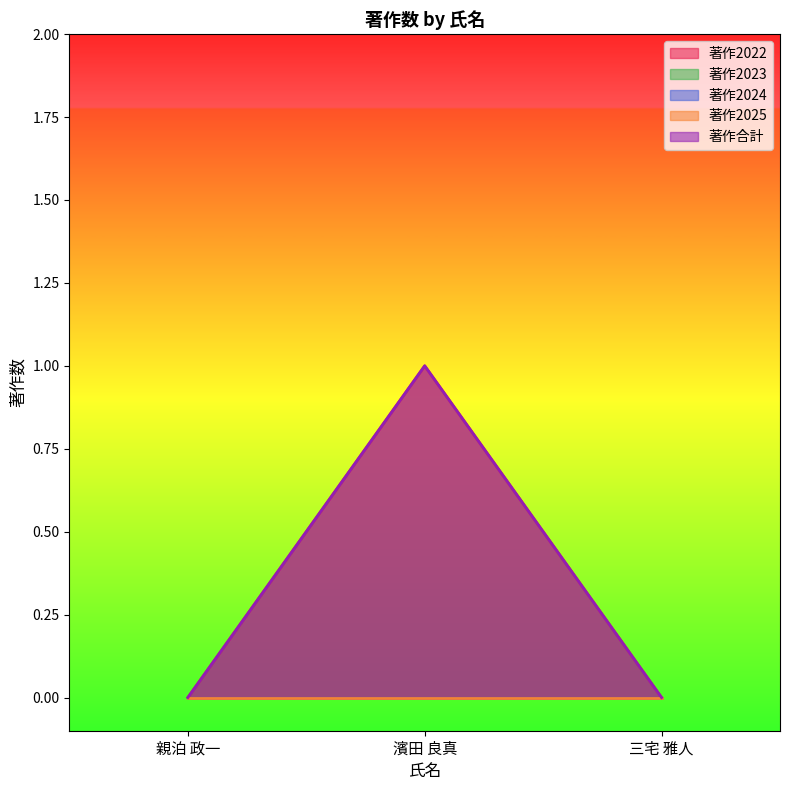

How many lines are shown in the chart?

5